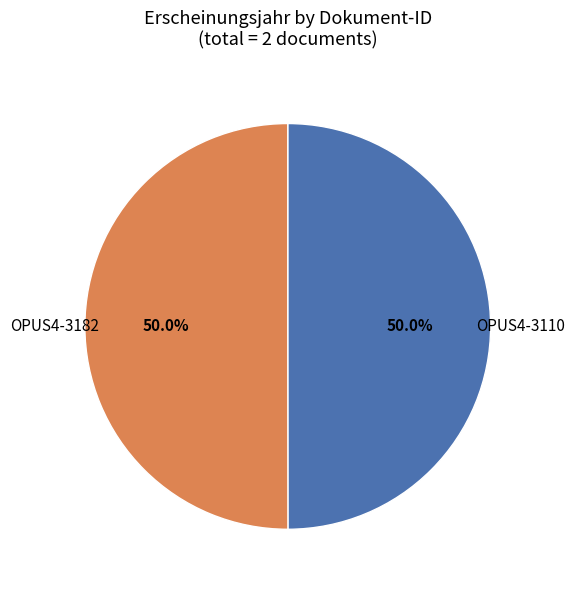

What percentage do OPUS4-3182 and OPUS4-3110 together represent?

100.0%